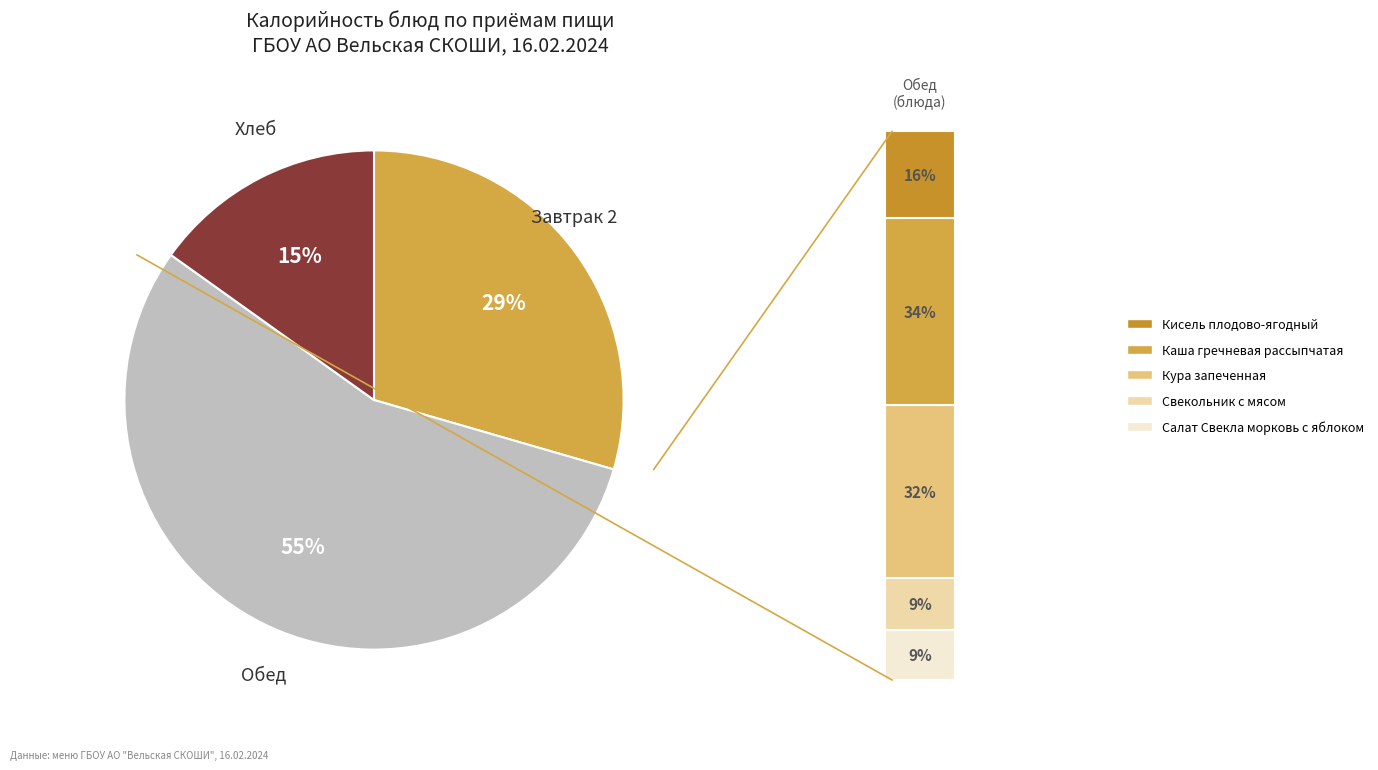

Is Свекольник с мясом the majority of the pie?

No